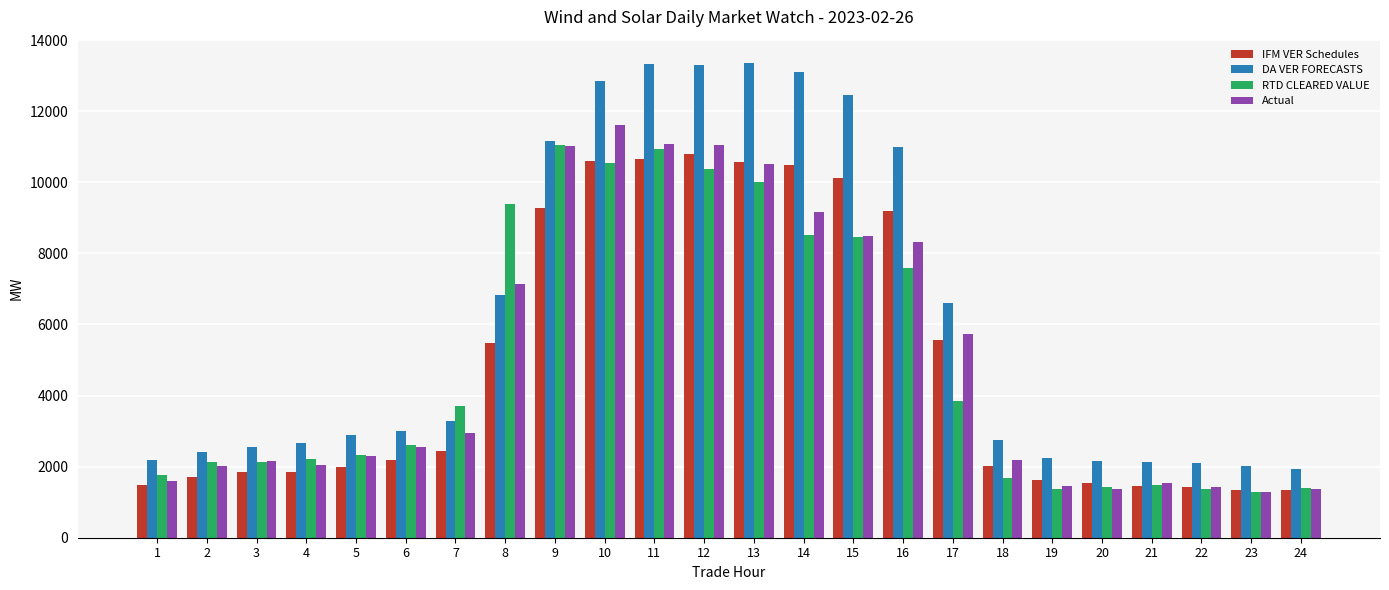

Which series has the widest spread of values?

DA VER FORECASTS